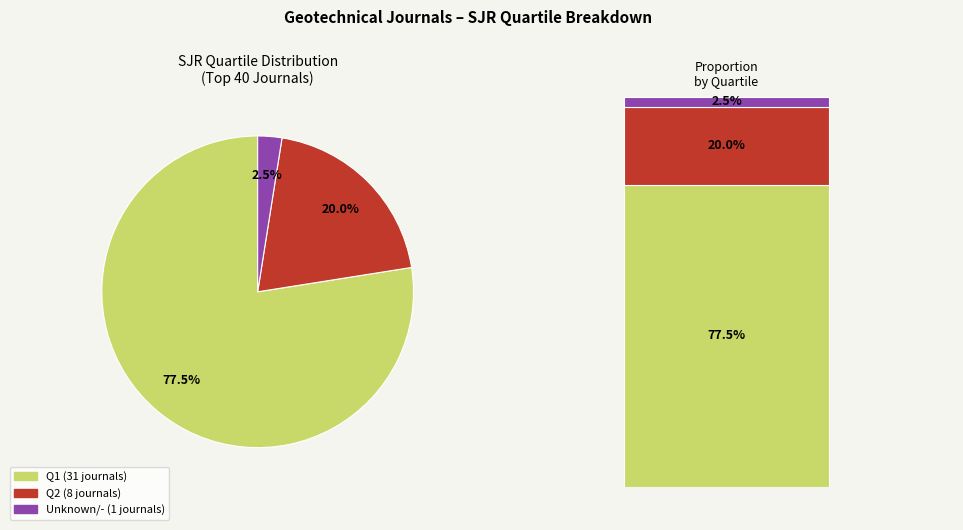

Is Q1 the majority of the pie?

Yes